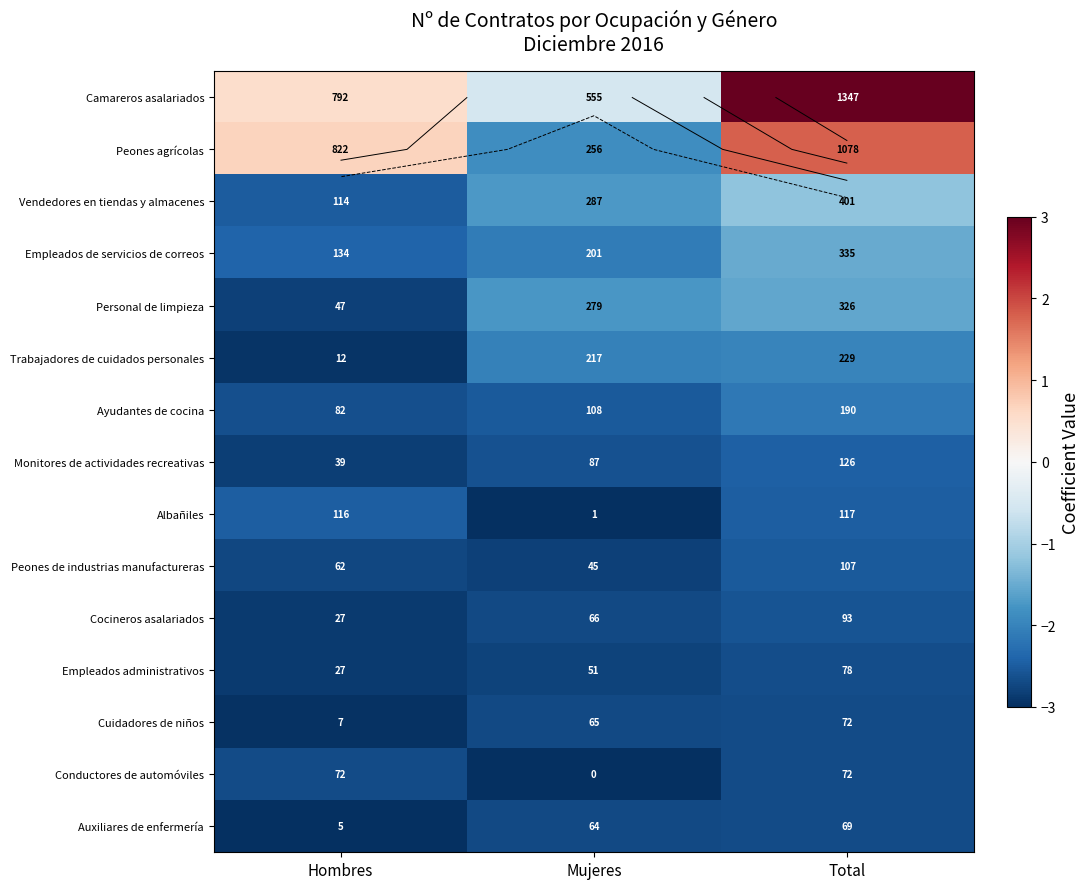

Which series changed the most between Hombres and Mujeres?

Peones agrícolas